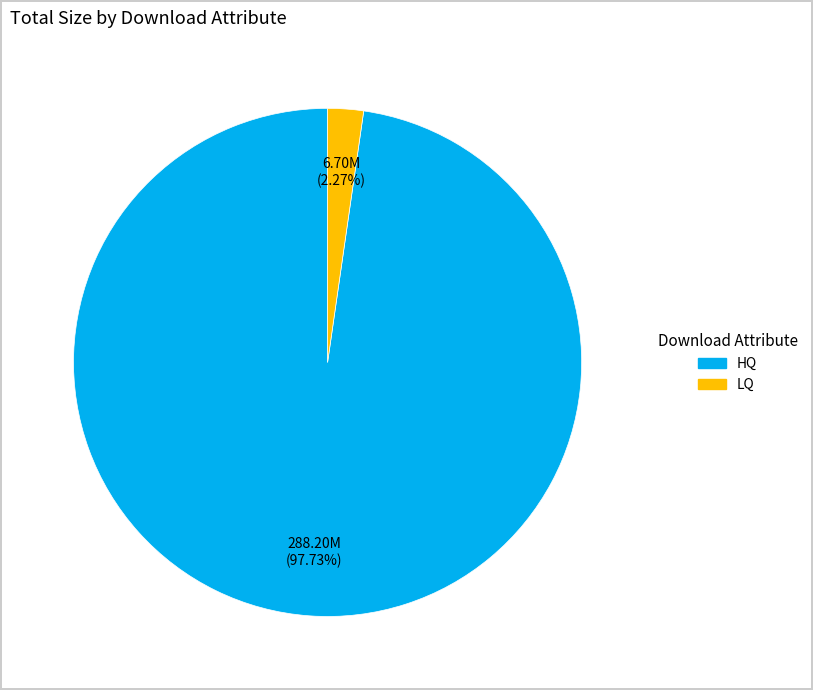

Which category has the biggest portion of the pie?

HQ